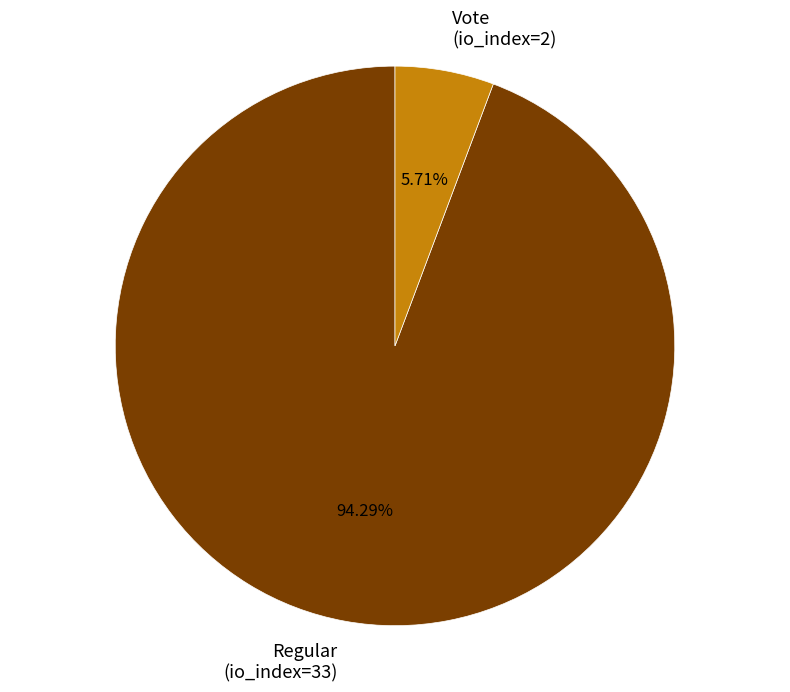

Which slice is the smallest?

Vote